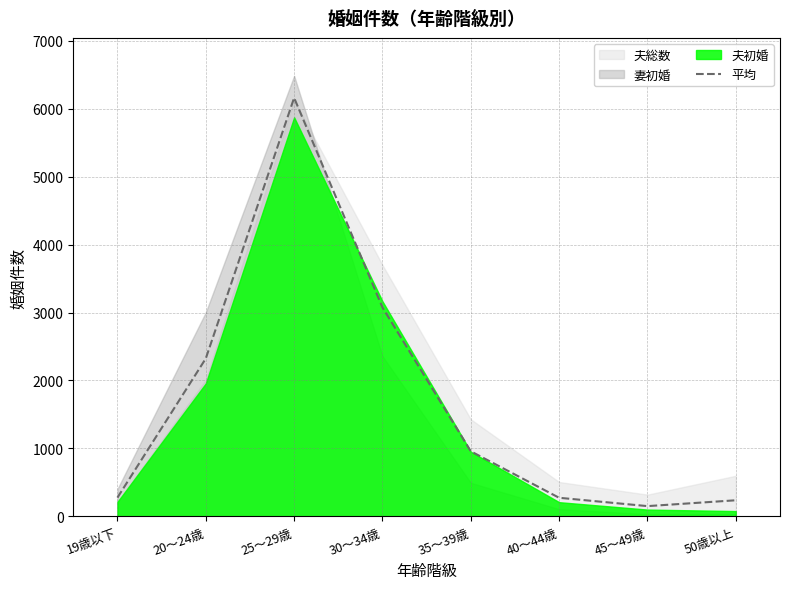

What position from the left is 20～24歳?

2